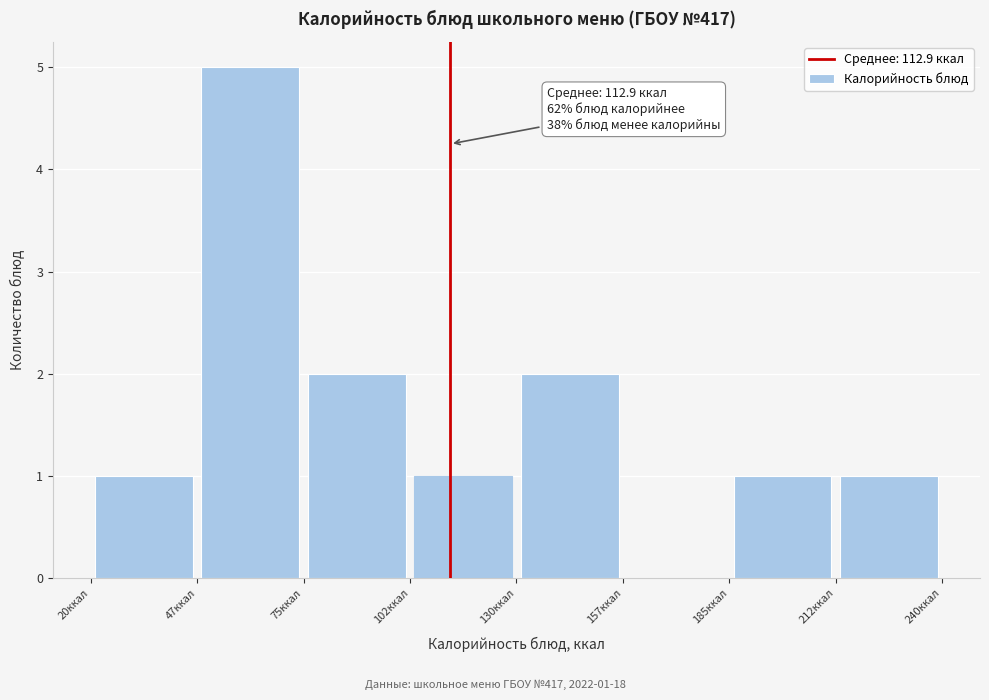

Which range on the x-axis has the tallest bar?

47.5 to 75.0